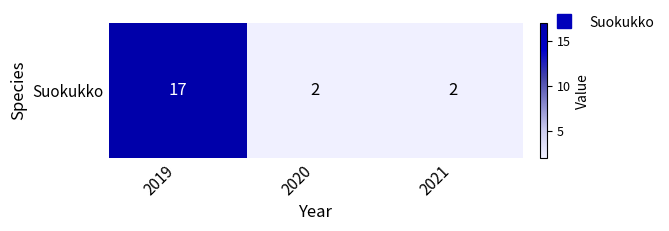

Is it true that the value at 2019 is 17?

True